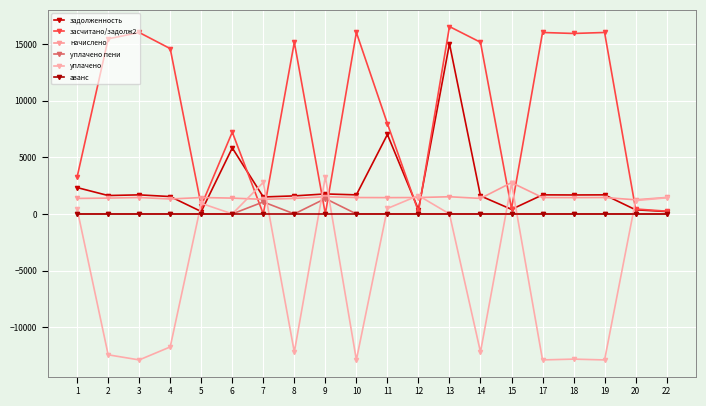

How many lines are shown in the chart?

6